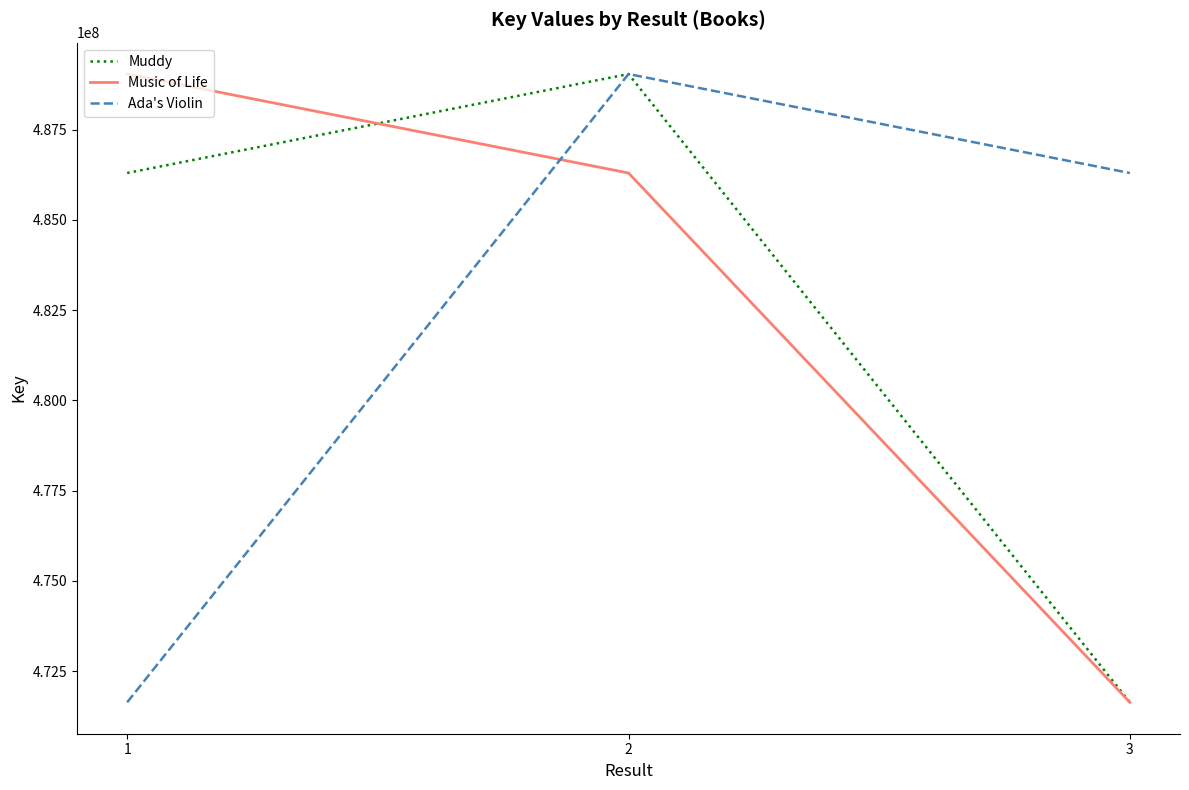

Rank the series at 1 from lowest to highest value.

Ada's Violin, Muddy, Music of Life